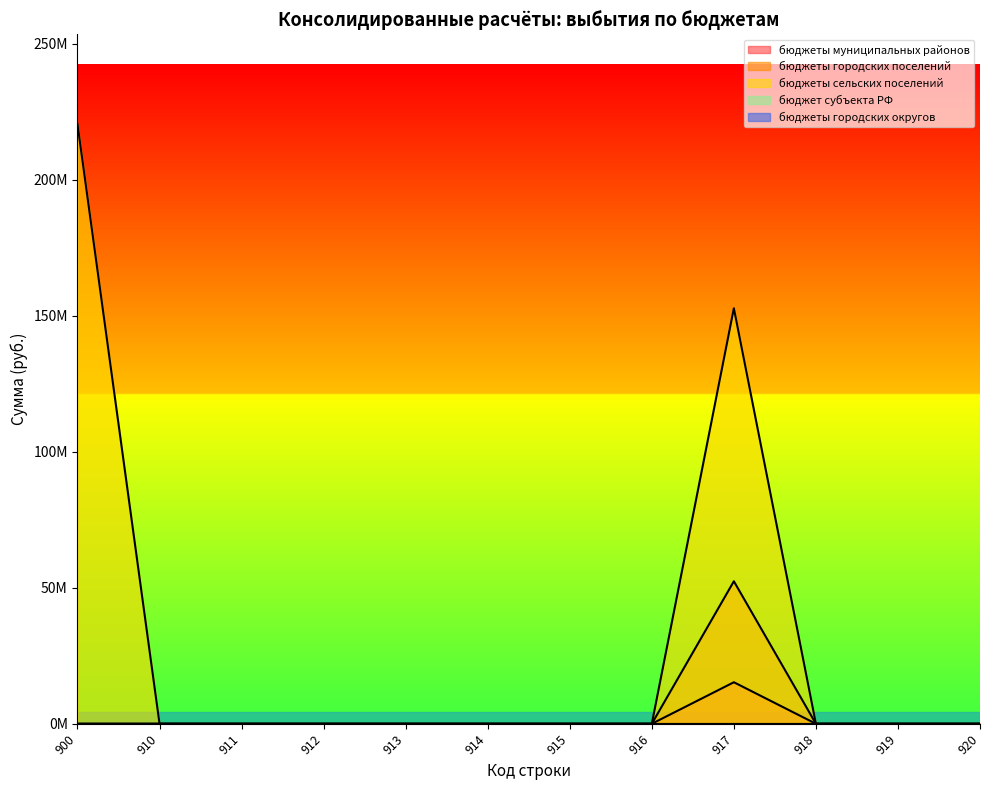

The value of бюджеты городских поселений at 915 is -5935369.5. True or false?

False